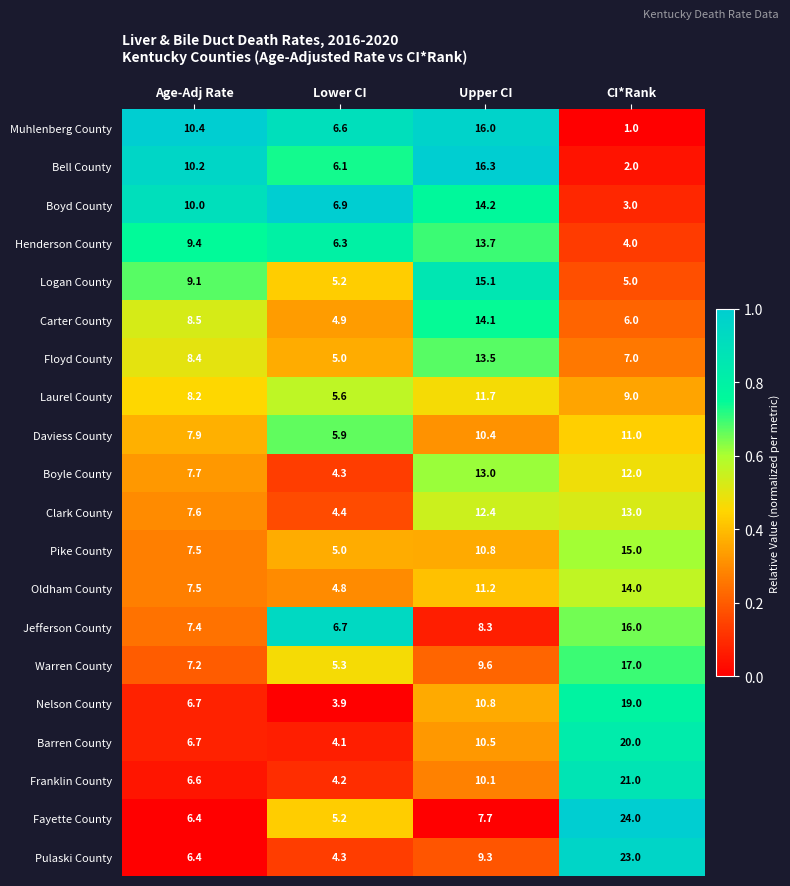

The value of Logan County at Lower CI is 5.2. True or false?

True